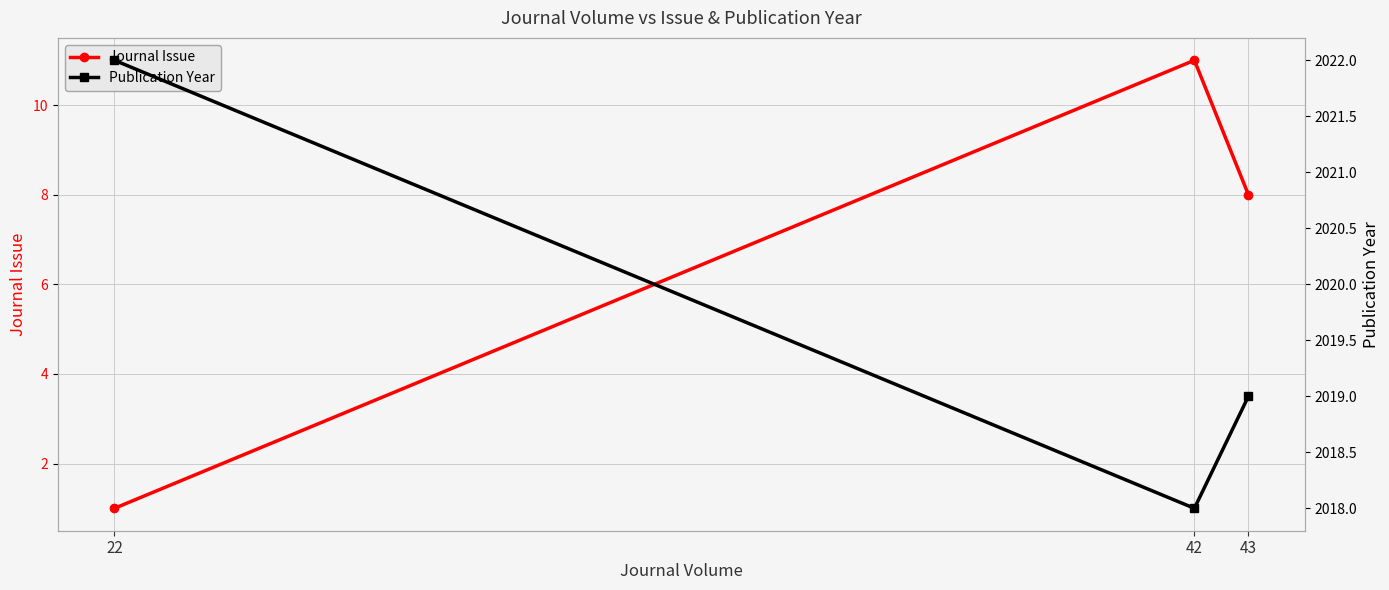

At 22, list the series in order from largest to smallest.

Publication Year, Journal Issue